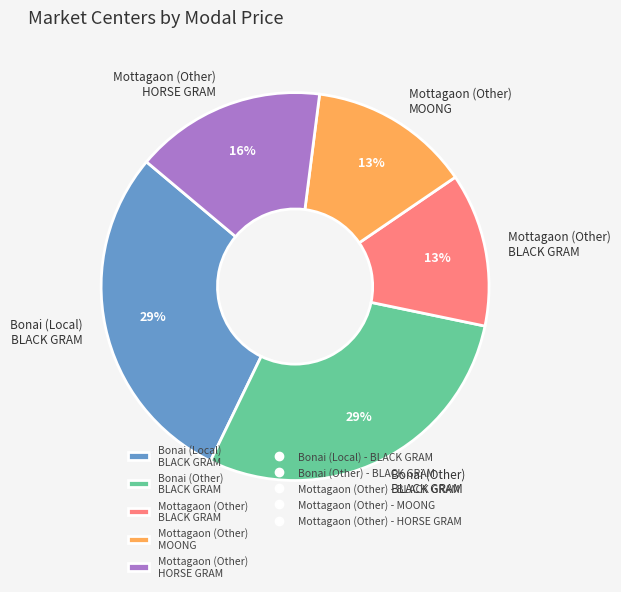

True or false: Bonai (Other) BLACK GRAM accounts for 43% of the total.

False